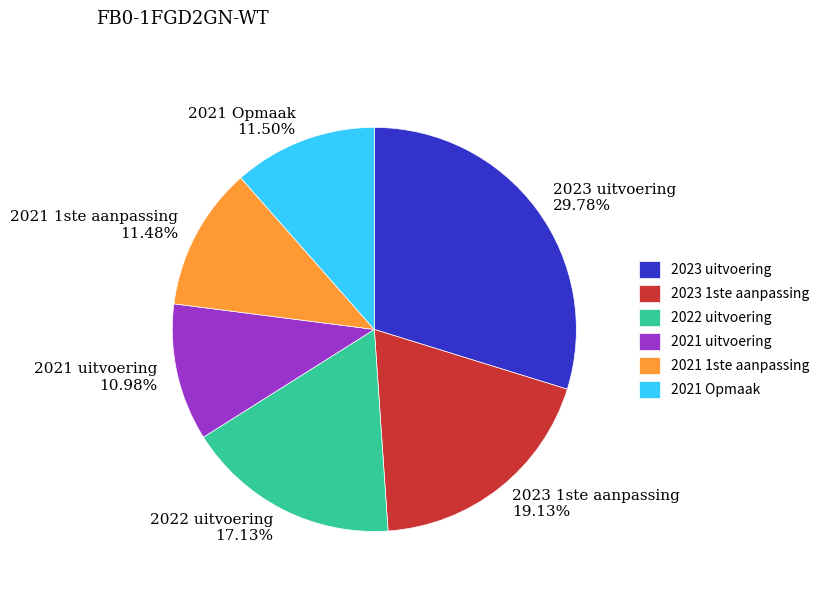

Is there a majority slice in this chart?

No